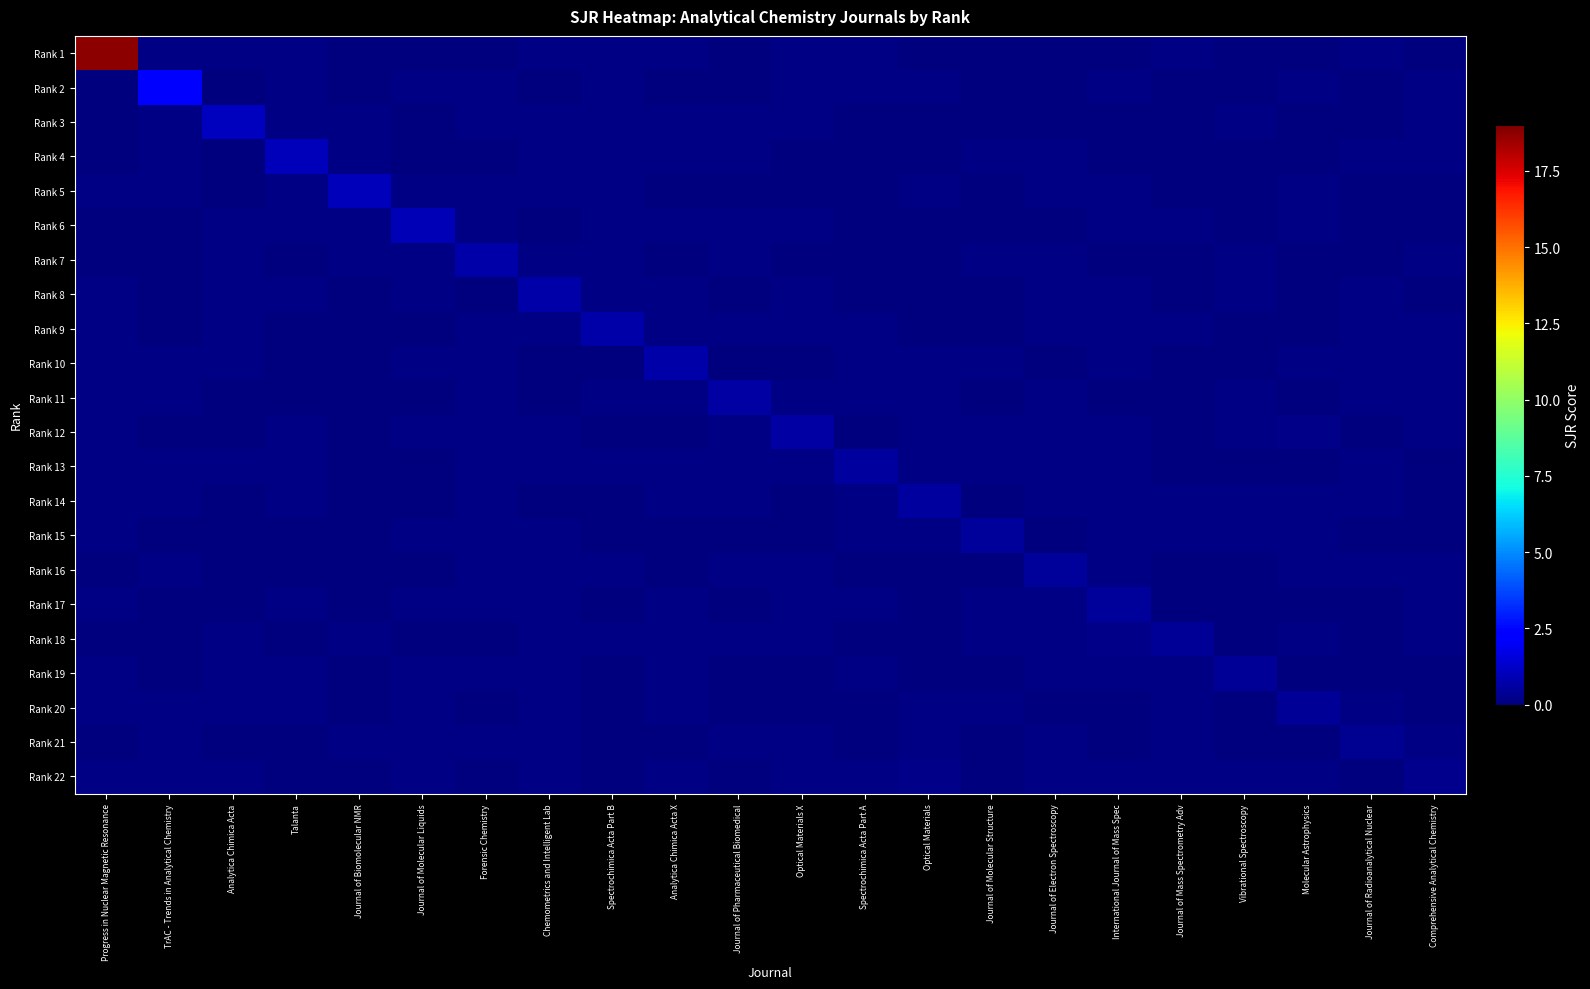

Which category has the lowest value across all series?

Journal of Pharmaceutical Biomedical